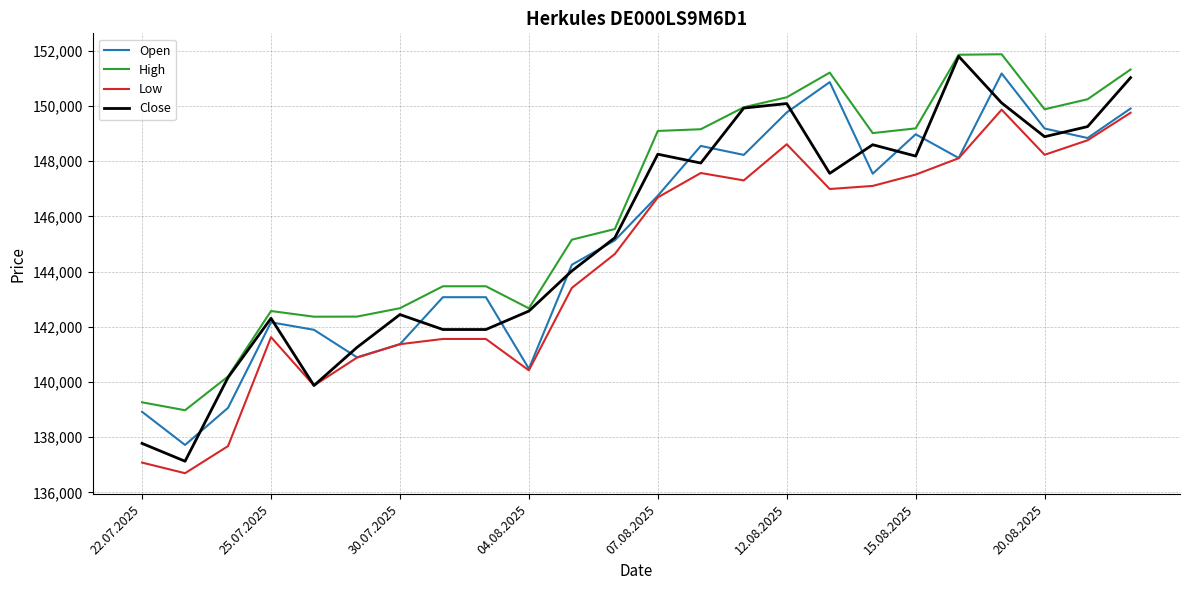

Which series has the largest total across all categories?

High